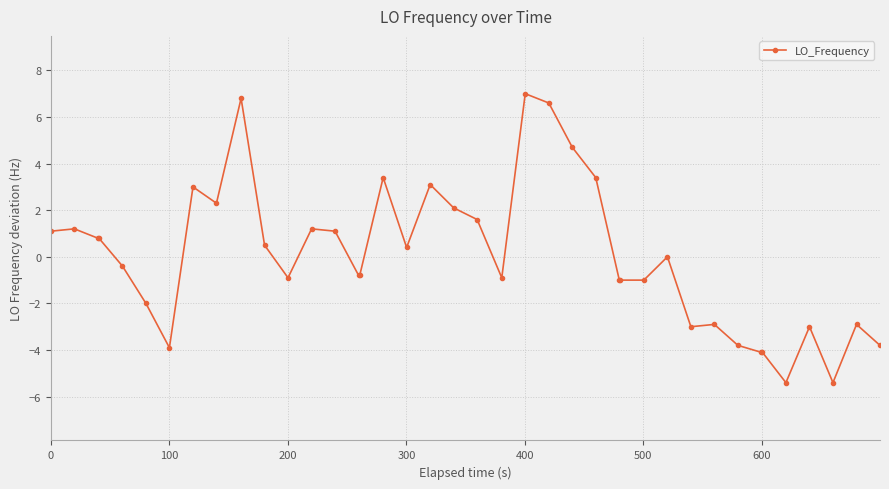

What is the smallest value displayed?

-5.4